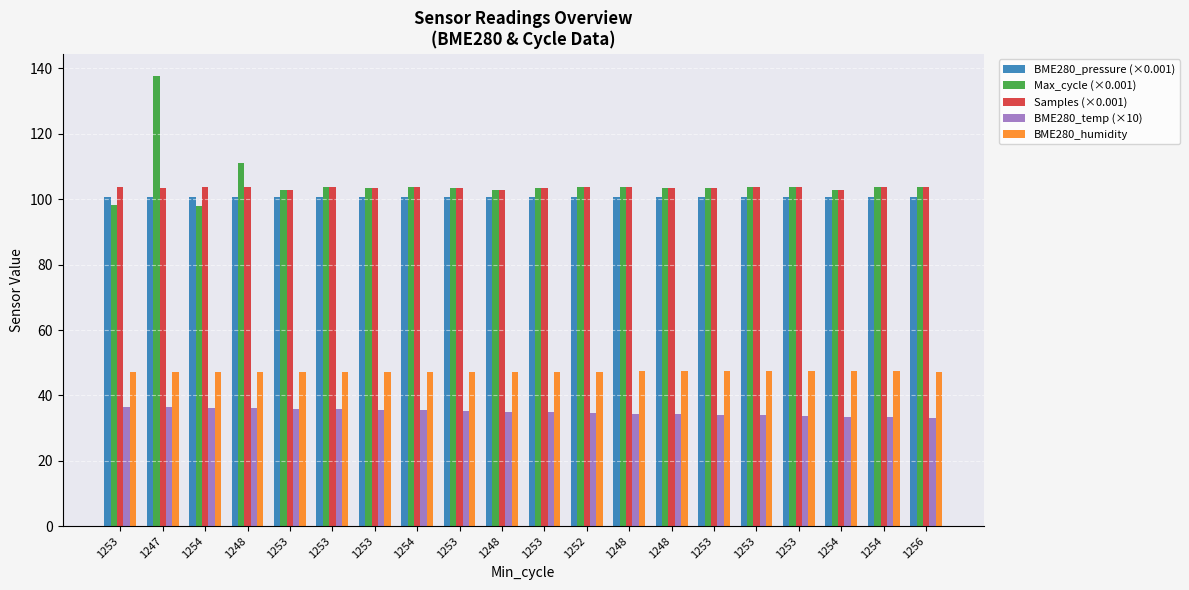

What are all the series names shown in the legend?

BME280_pressure (×0.001), Max_cycle (×0.001), Samples (×0.001), BME280_temp (×10), BME280_humidity